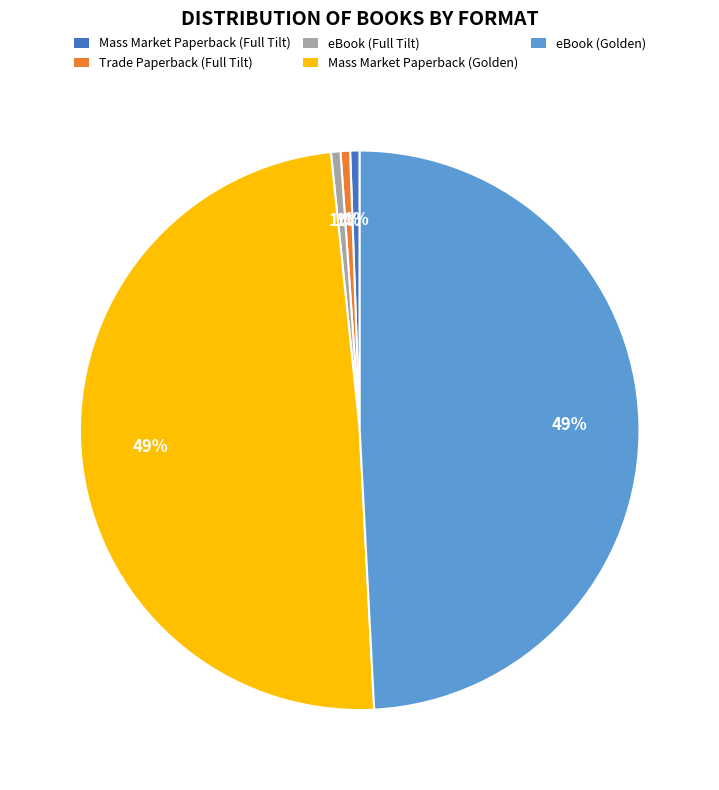

To the nearest percent, what is the average slice percentage?

20%